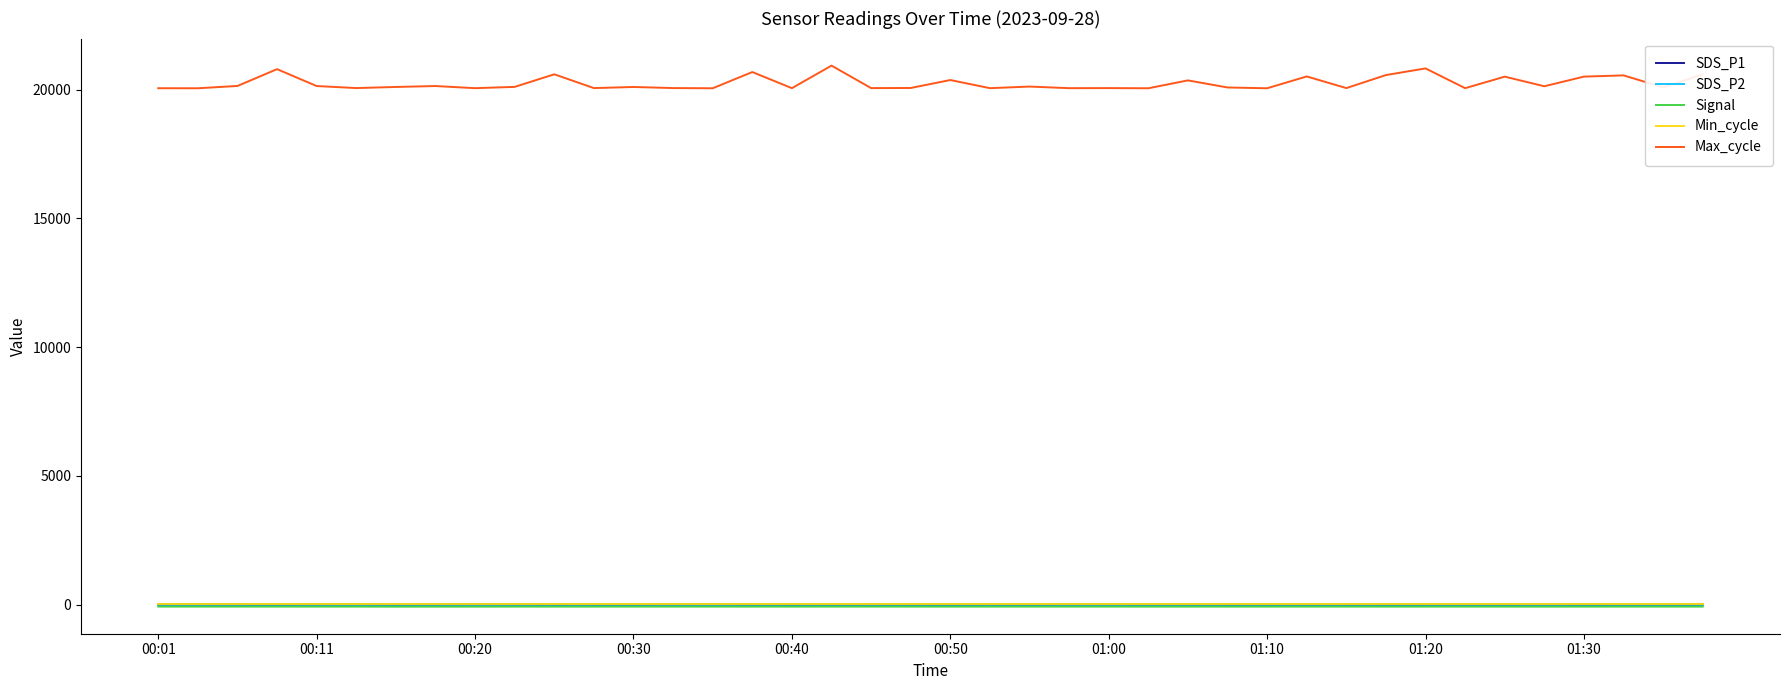

True or false: Min_cycle and Max_cycle intersect in this chart.

False